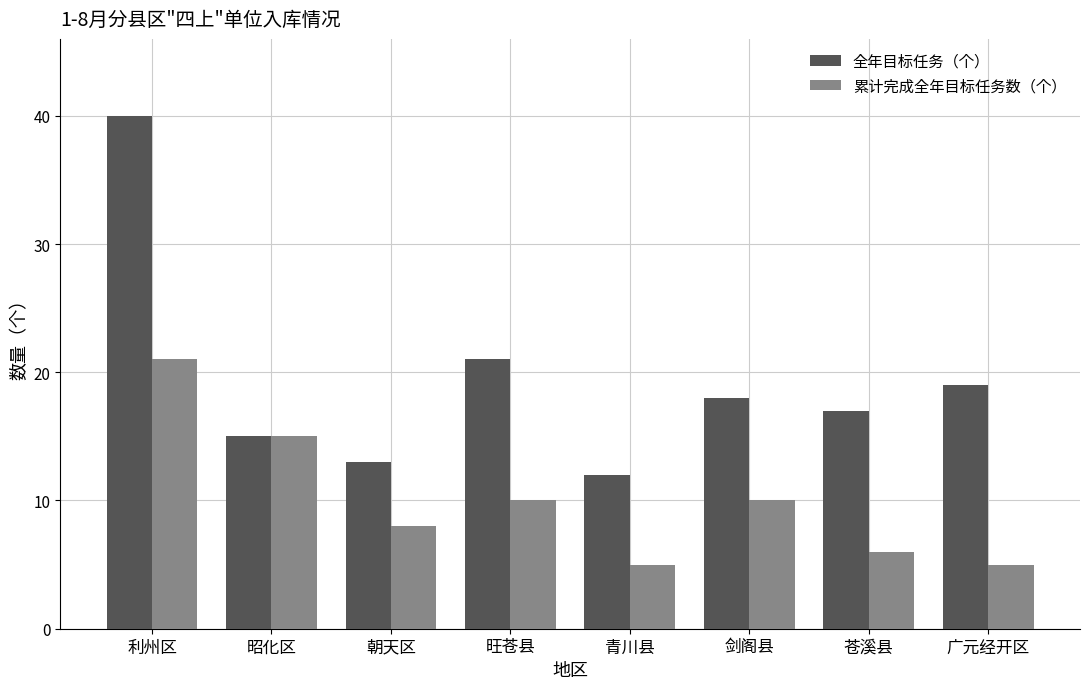

Reading right to left, transcribe all the data shown in this chart.

全年目标任务（个）: 广元经开区=19	苍溪县=17	剑阁县=18	青川县=12	旺苍县=21	朝天区=13	昭化区=15	利州区=40
累计完成全年目标任务数（个）: 广元经开区=5	苍溪县=6	剑阁县=10	青川县=5	旺苍县=10	朝天区=8	昭化区=15	利州区=21